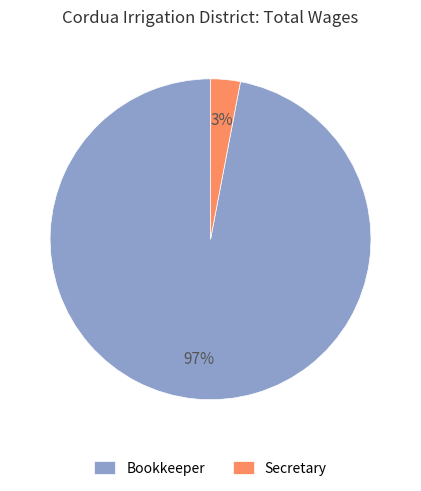

Rank the categories by value from lowest to highest.

Secretary, Bookkeeper